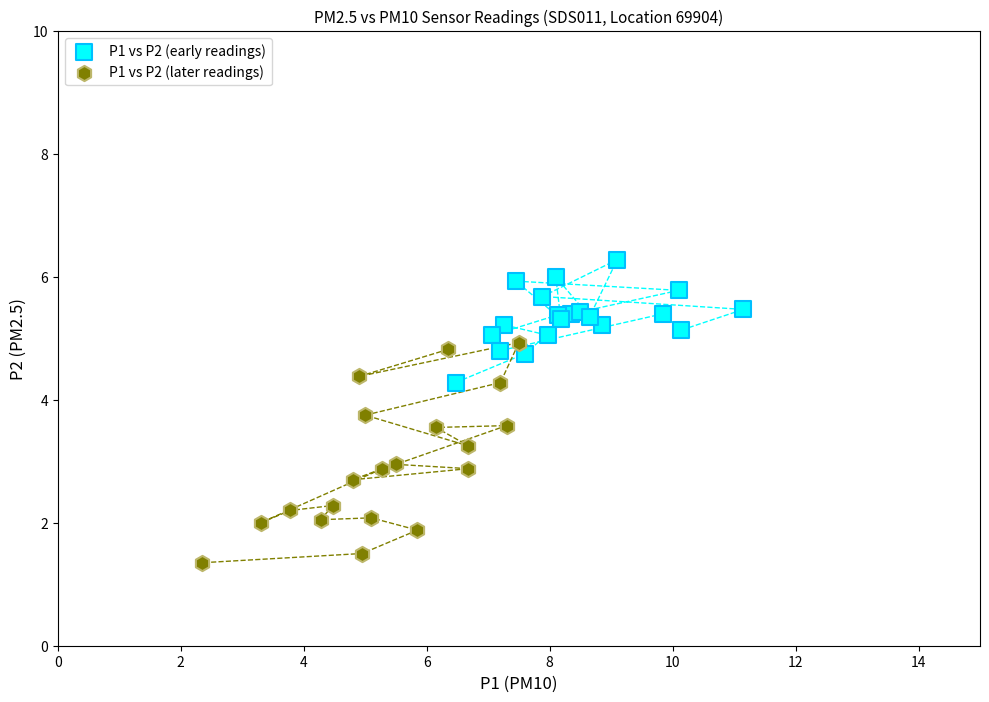

Which series has the largest Y range (max minus min)?

P1 vs P2 (later readings)